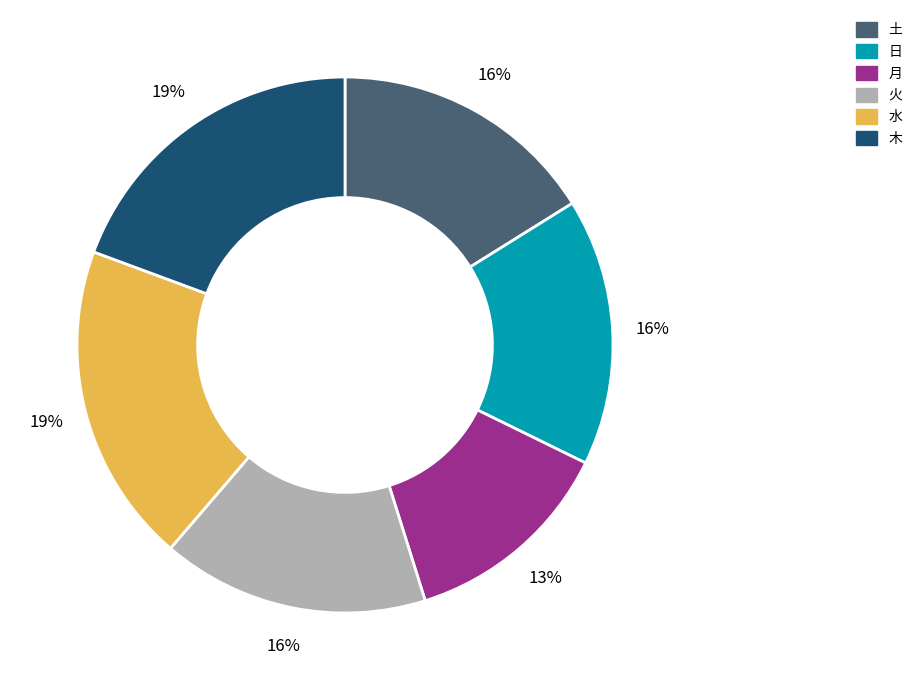

To the nearest percent, what portion does 木 represent?

19%